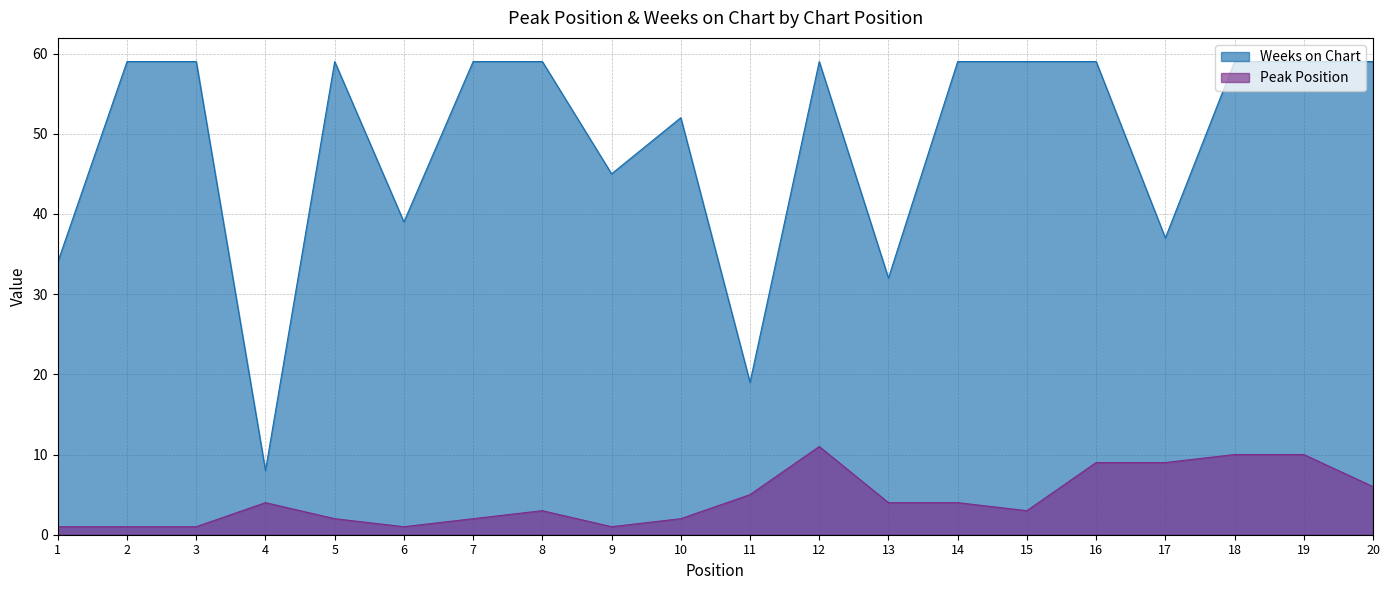

What is the highest value of the Weeks on Chart series?

59